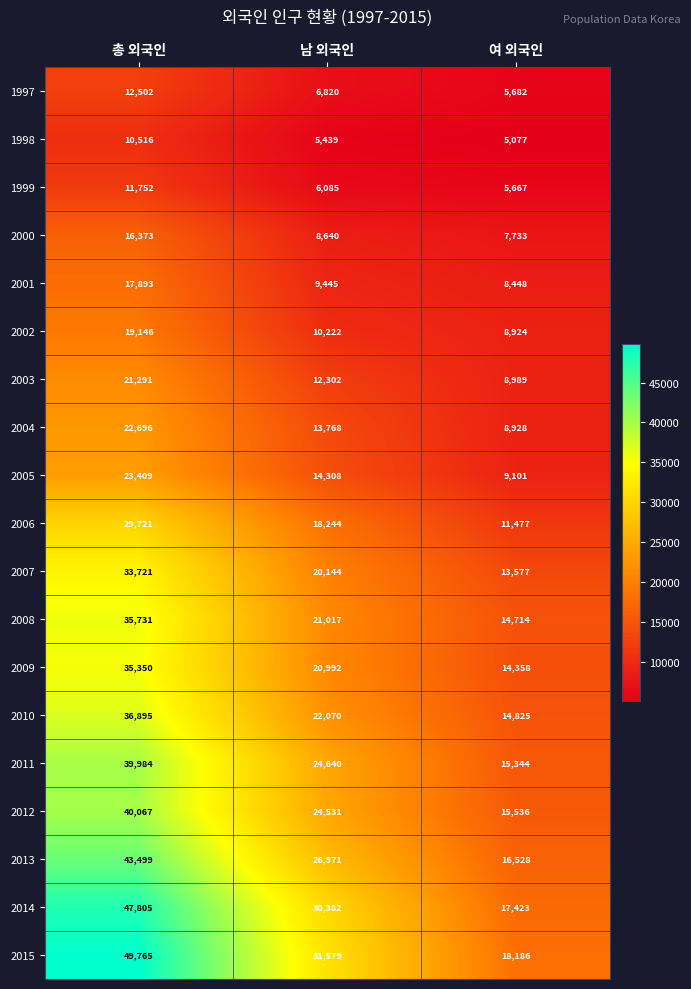

Which series has the widest spread of values?

2015